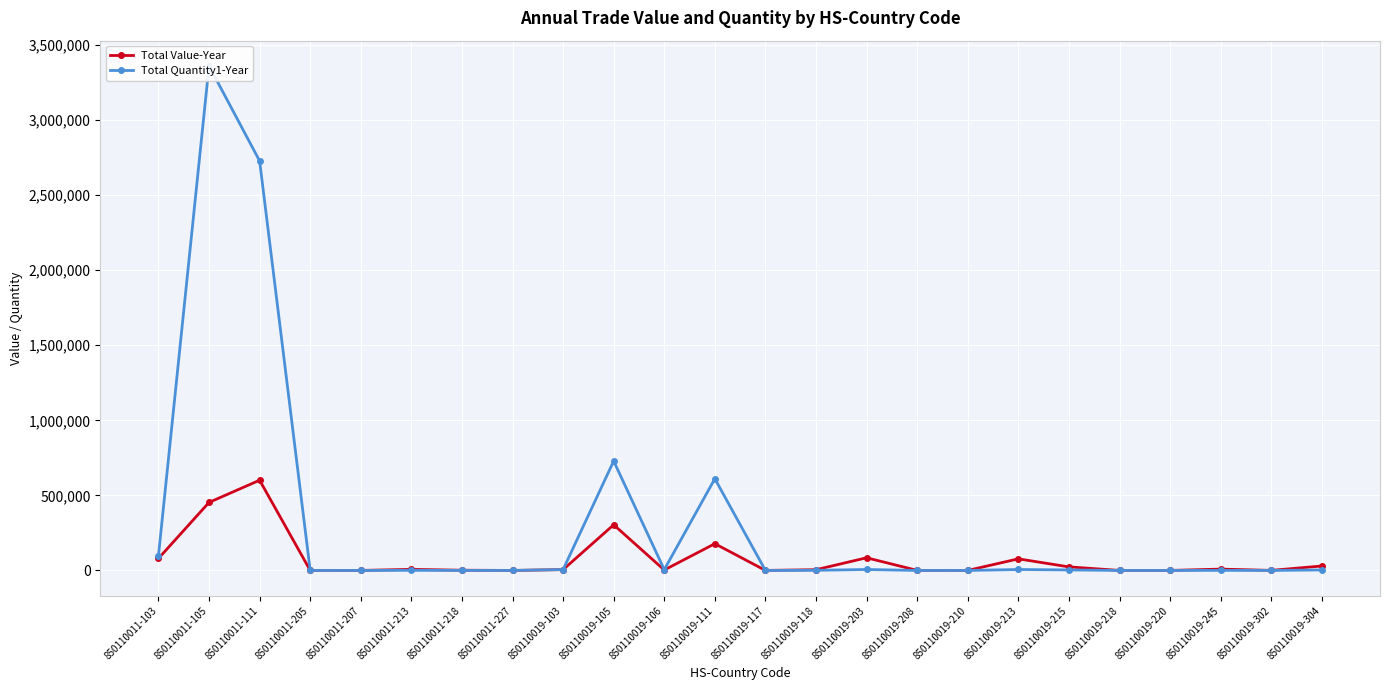

Where is the first local maximum for Total Quantity1-Year?

850110011-105